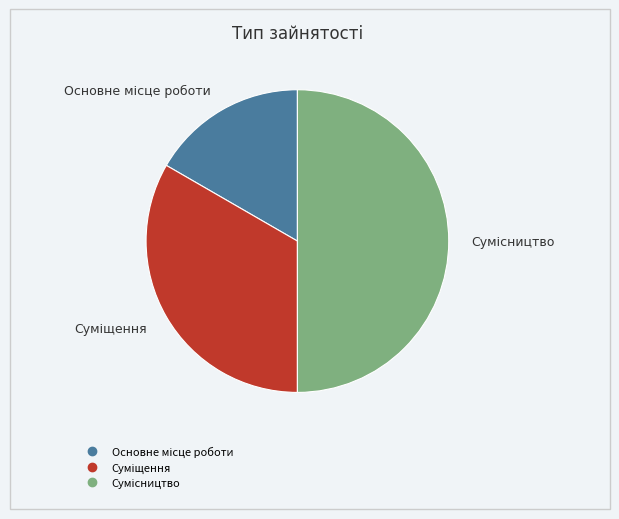

To the nearest percent, what portion does Сумісництво represent?

50%